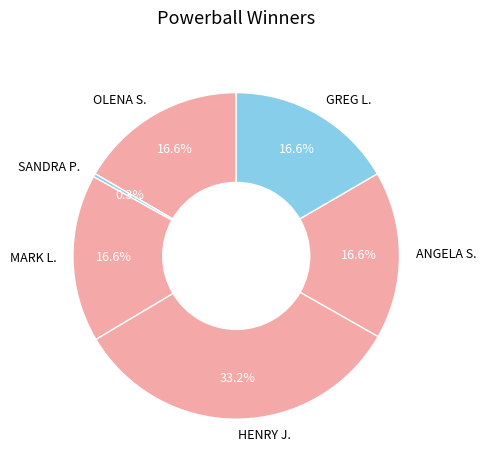

Which has a higher value, HENRY J. or GREG L.?

HENRY J.